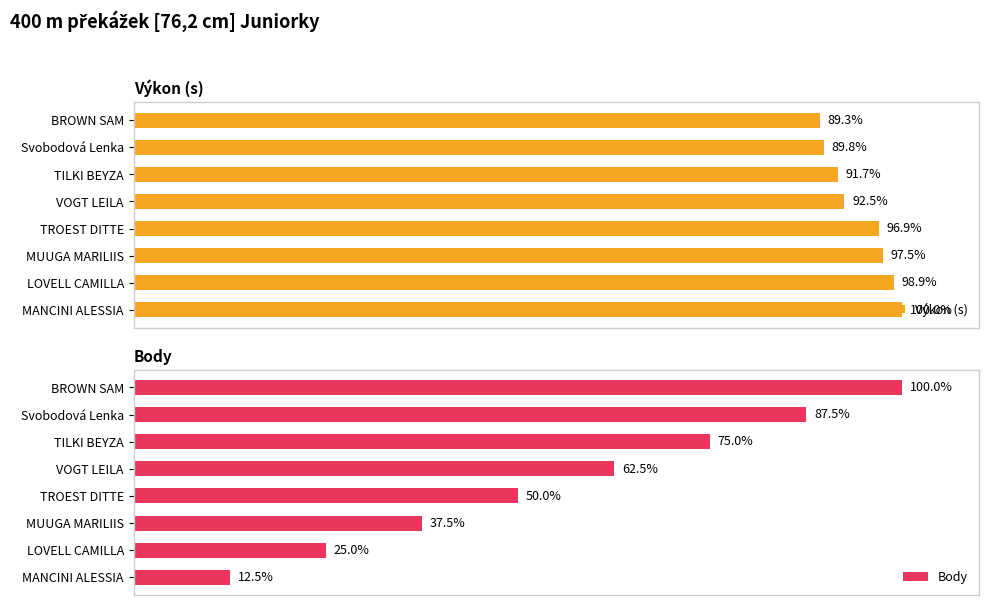

How many data points does each series have?

8